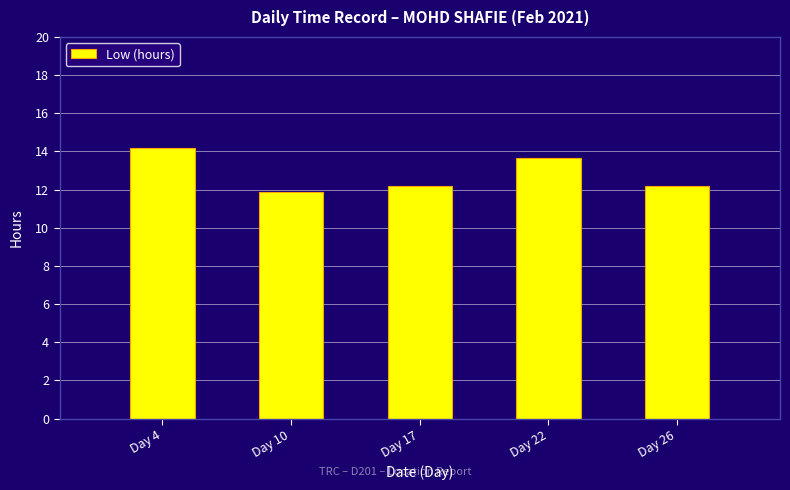

What is the approximate value at Day 26?

12.2